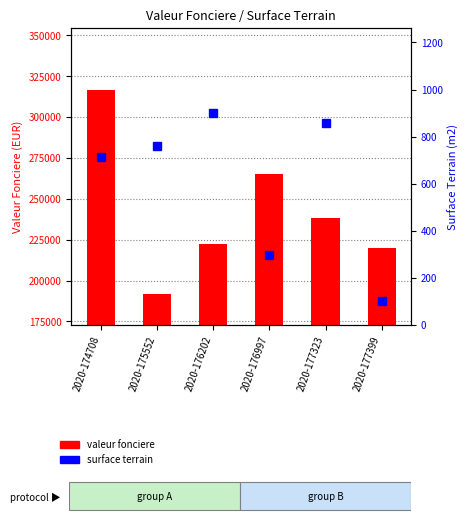

Rank the series at 2020-176202 from highest to lowest value.

valeur fonciere, surface terrain